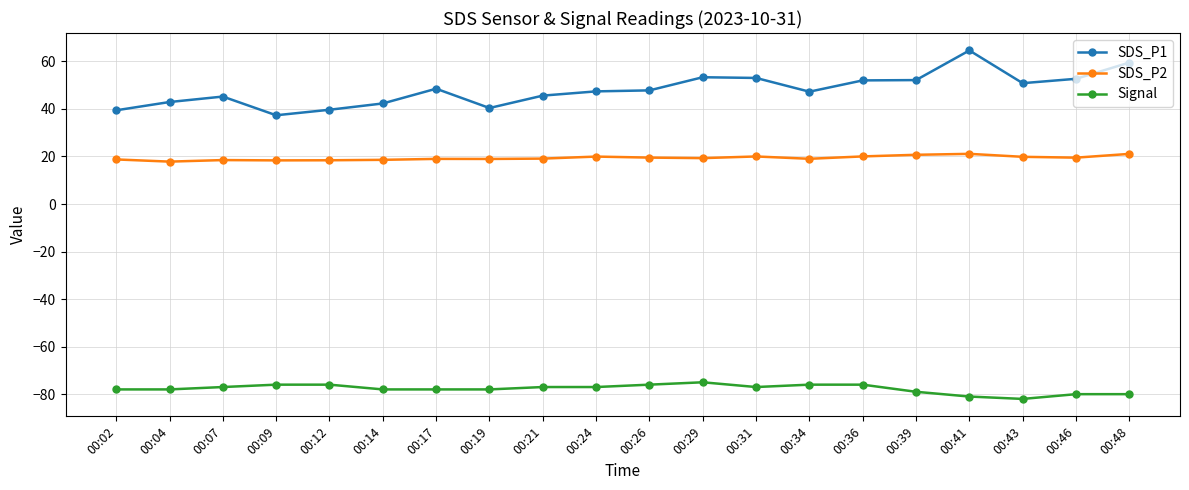

At 00:09, list the series in order from smallest to largest.

Signal, SDS_P2, SDS_P1